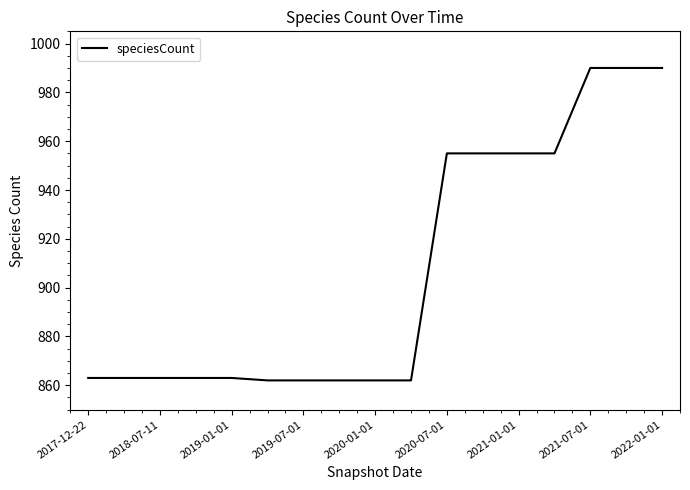

What is the smallest value displayed?

862